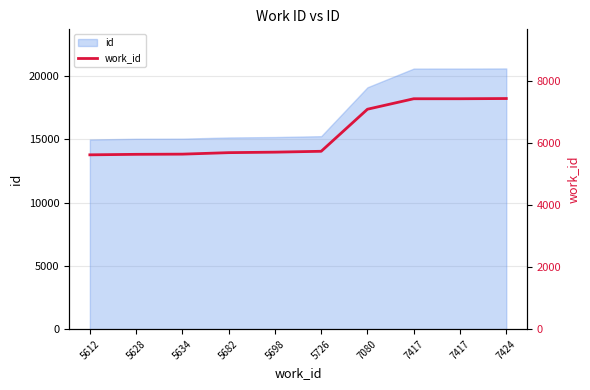

True or false: the data has more than 0 interior local peaks.

False